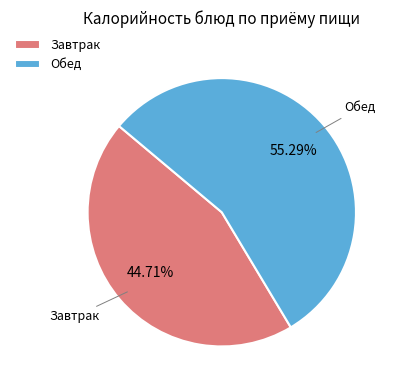

Is the sum of Обед and Завтрак greater than half?

Yes